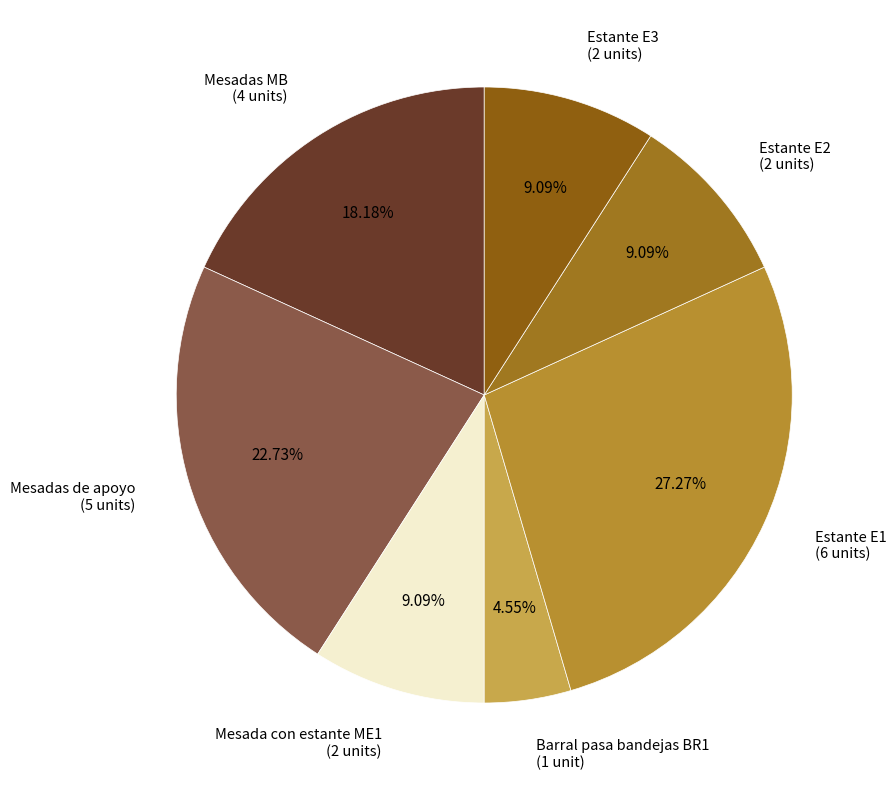

Which has a higher value, Estante E1 (6 units) or Mesadas MB (4 units)?

Estante E1 (6 units)